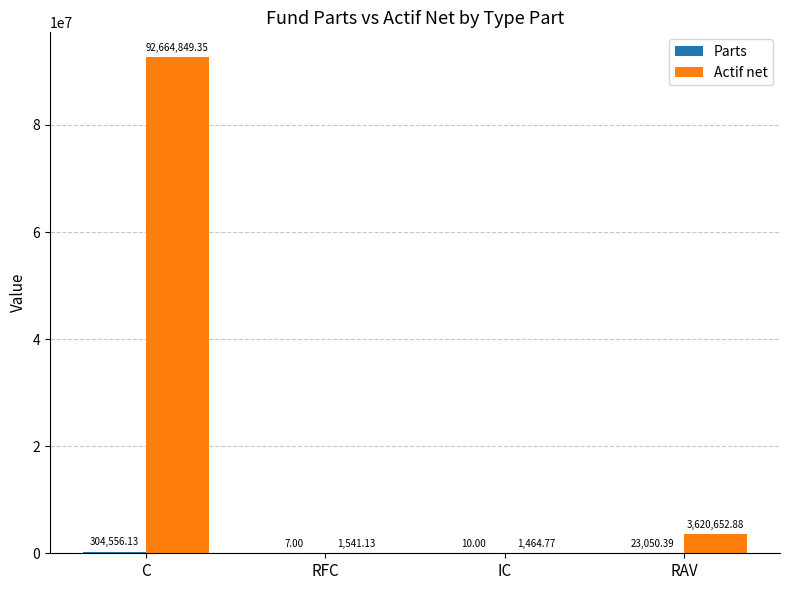

How many data points in Actif net are above 3620652?

2